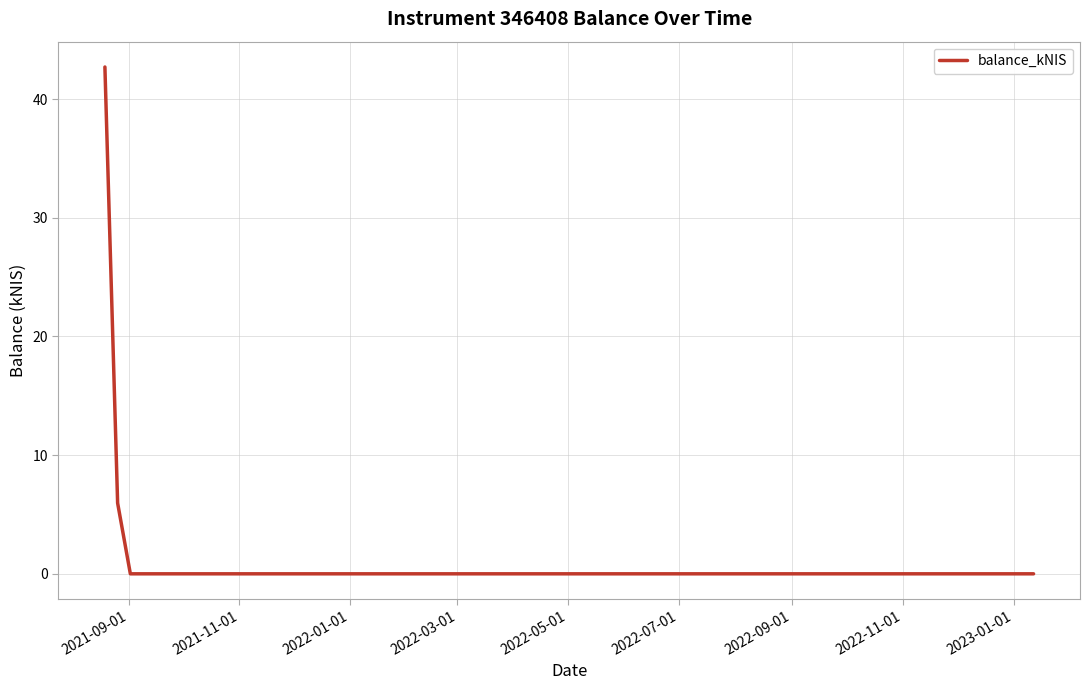

What is the difference between the maximum and minimum values?

42.7